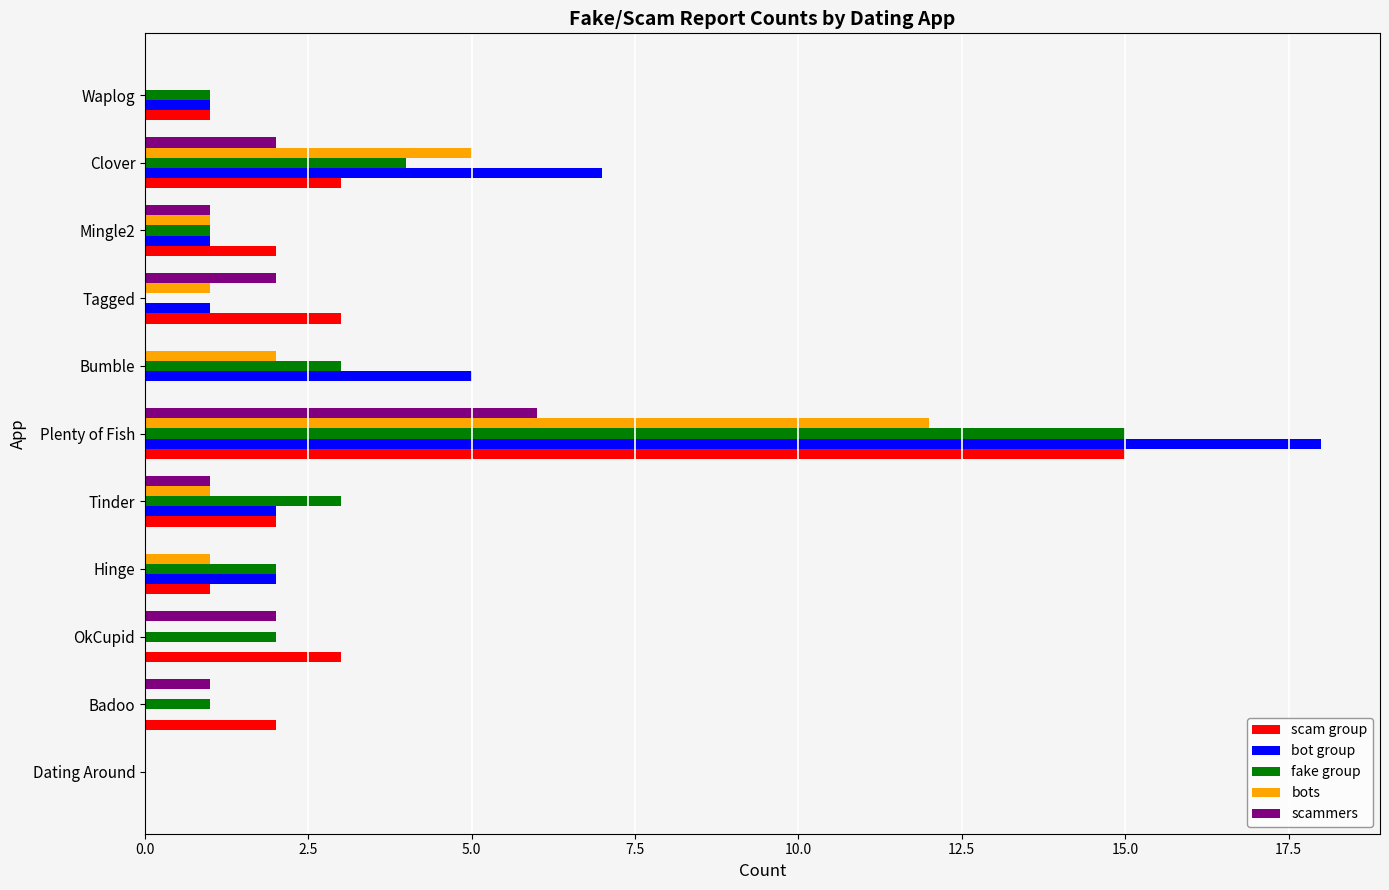

The value of bot group at Hinge is 2. True or false?

True